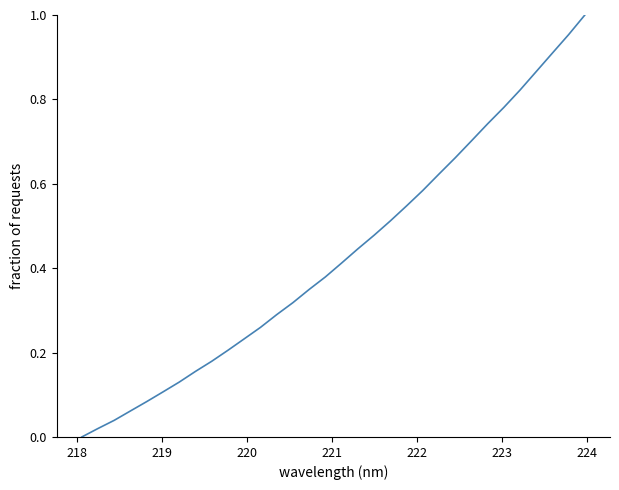

Does the chart have visible grid lines?

No